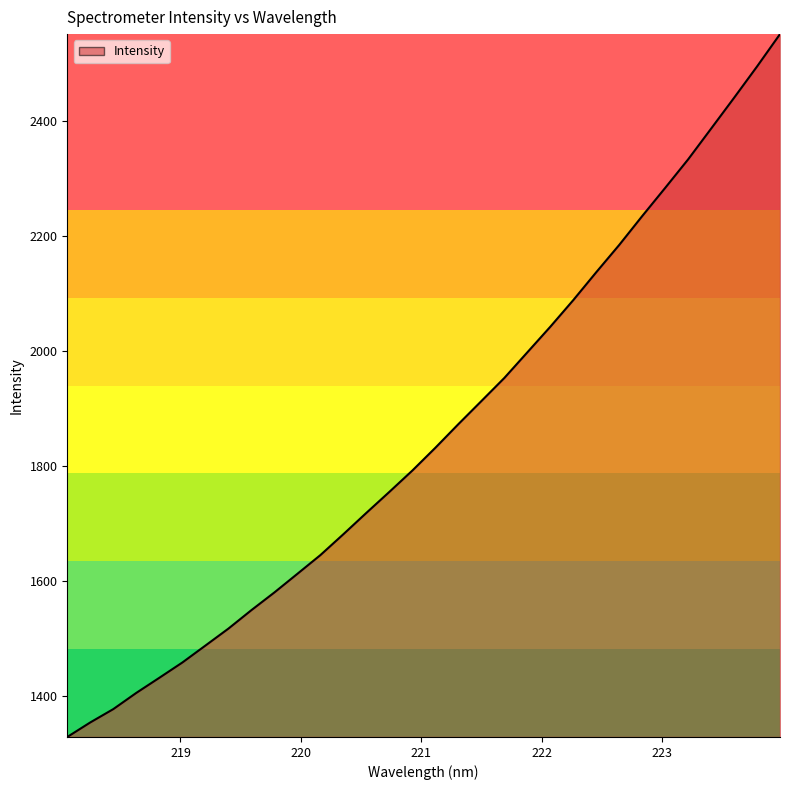

What is the minimum value shown in the chart?

1329.5